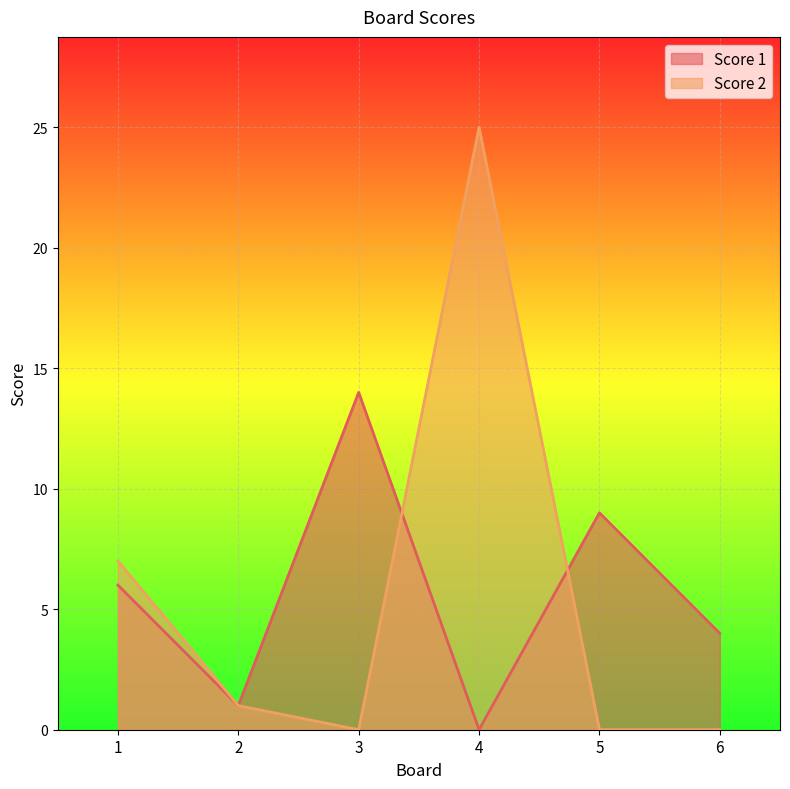

What is the sum of the Score 1 values at 5 and 2?

10